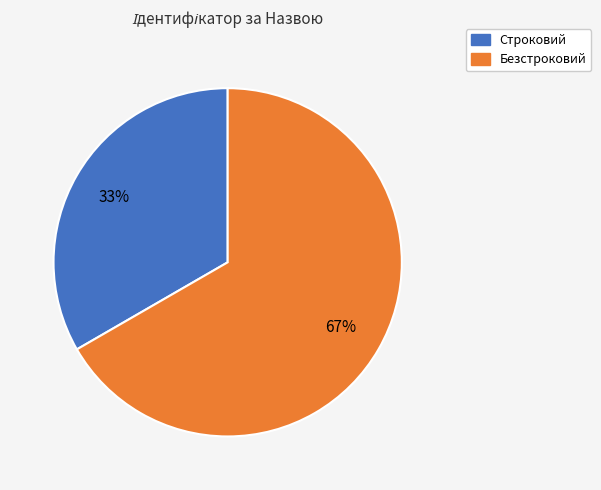

To the nearest percent, what is the combined percentage of Безстроковий and Строковий?

100%